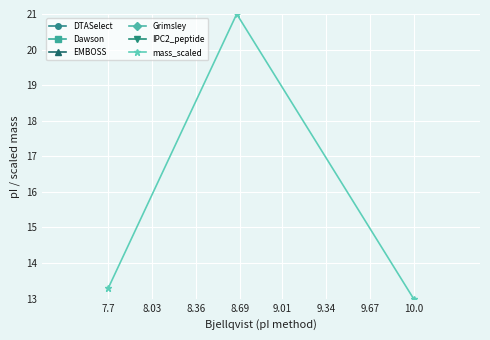

What is the minimum value for EMBOSS?

8.0